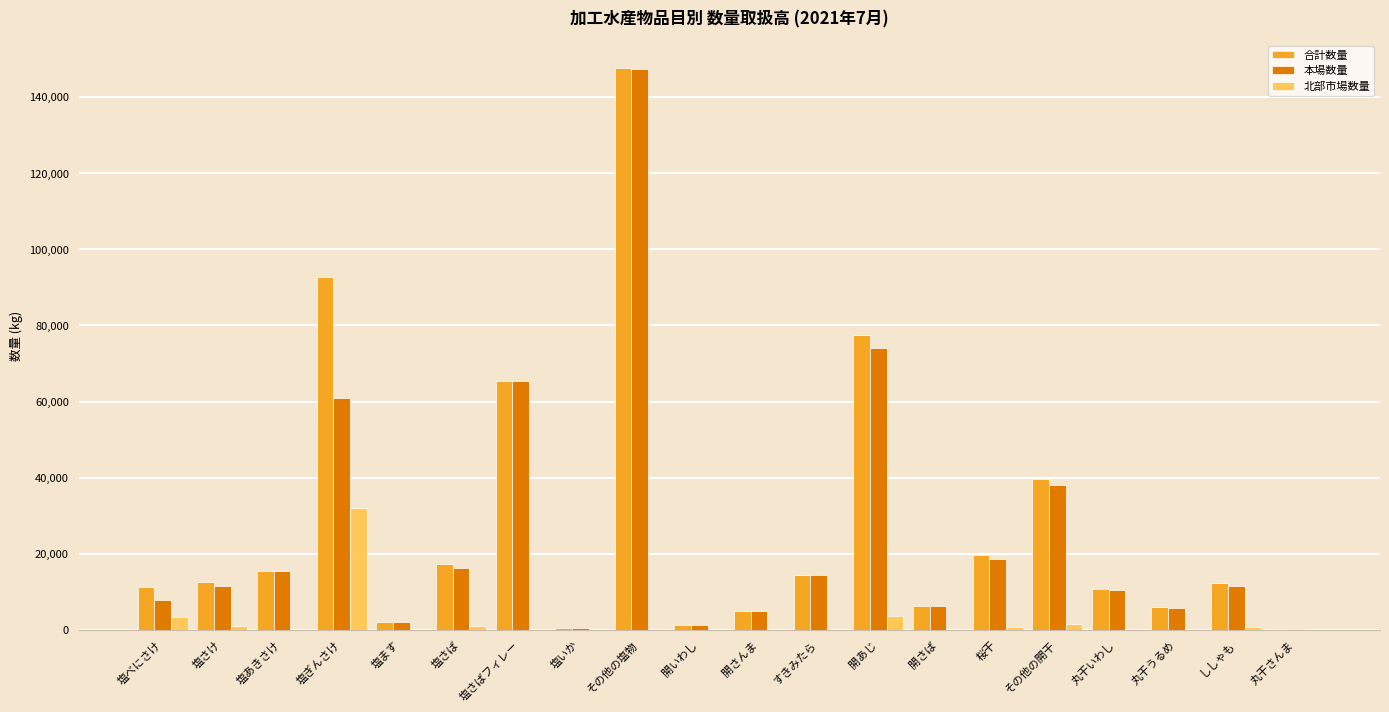

The 本場数量 series shows 18719 at 桜干. True or false?

True